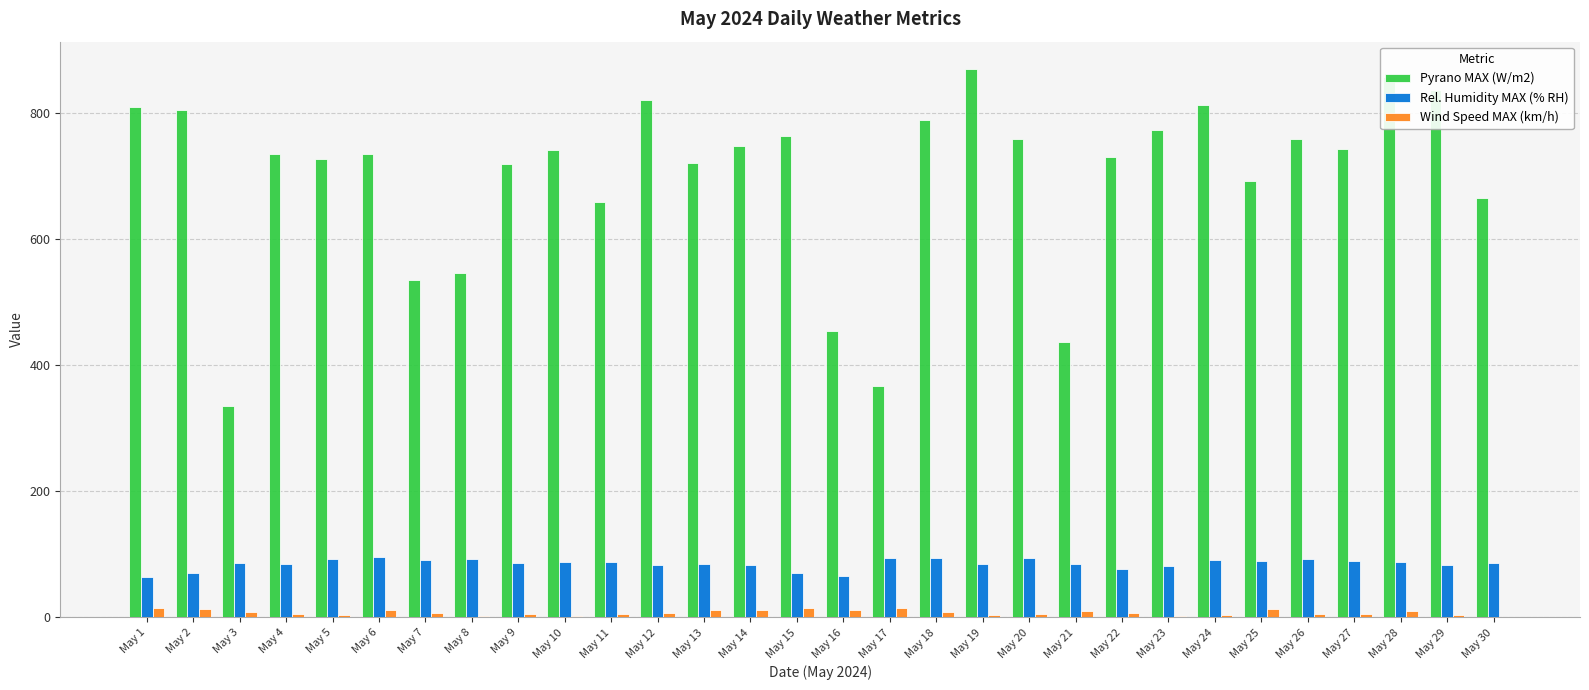

The value of Pyrano MAX (W/m2) at May 12 is 1338.6. True or false?

False